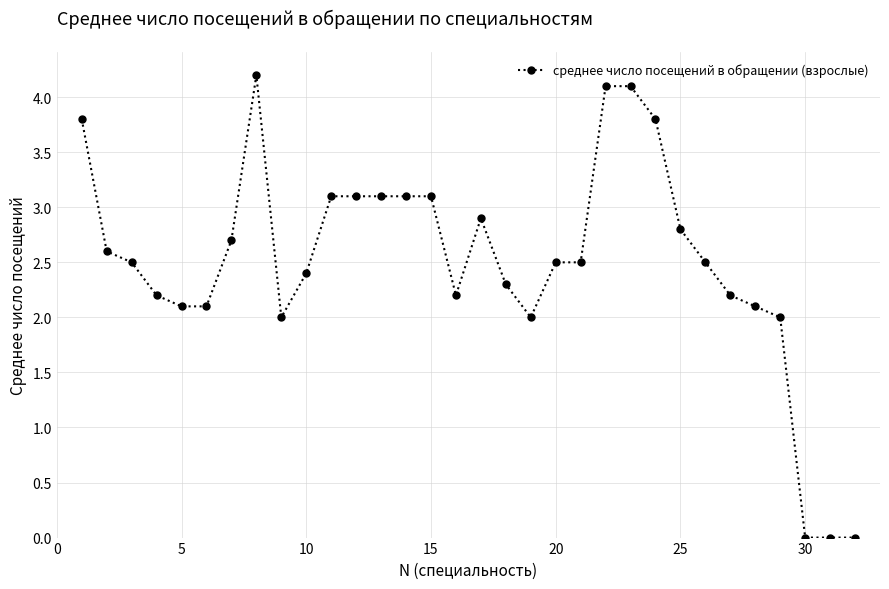

Reading right to left, extract all data points from this chart.

0.0	0.0	0.0	2.0	2.1	2.2	2.5	2.8	3.8	4.1	4.1	2.5	2.5	2.0	2.3	2.9	2.2	3.1	3.1	3.1	3.1	3.1	2.4	2.0	4.2	2.7	2.1	2.1	2.2	2.5	2.6	3.8